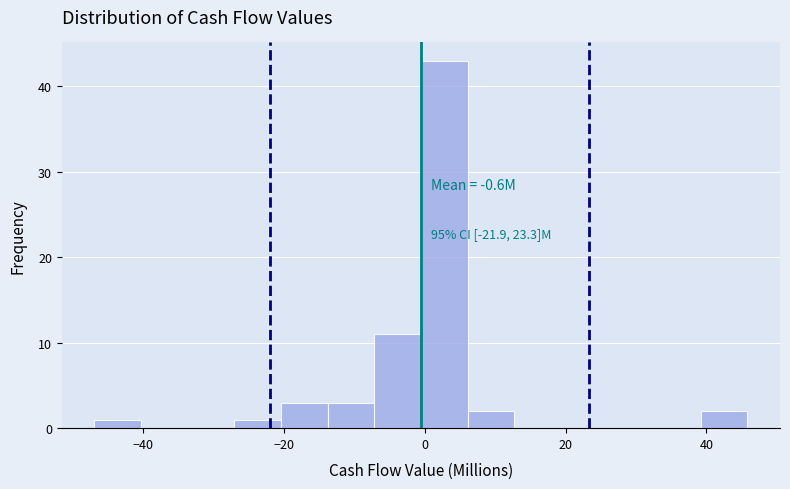

Read against the x-axis, roughly where is the centre of the tallest bar?

2